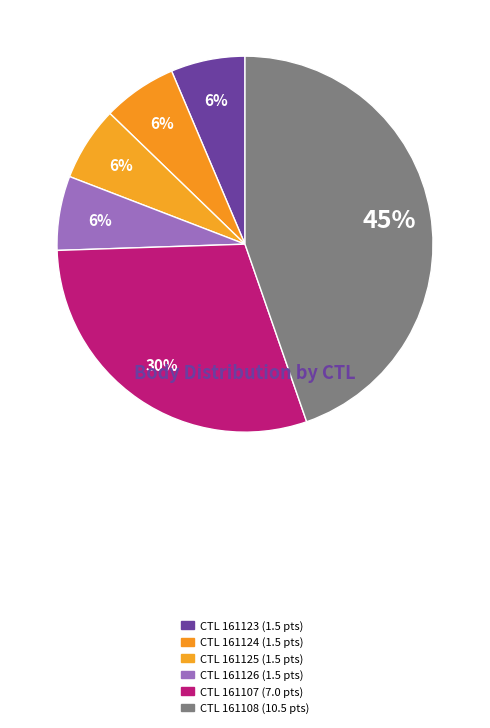

How many slices are in this pie chart?

6